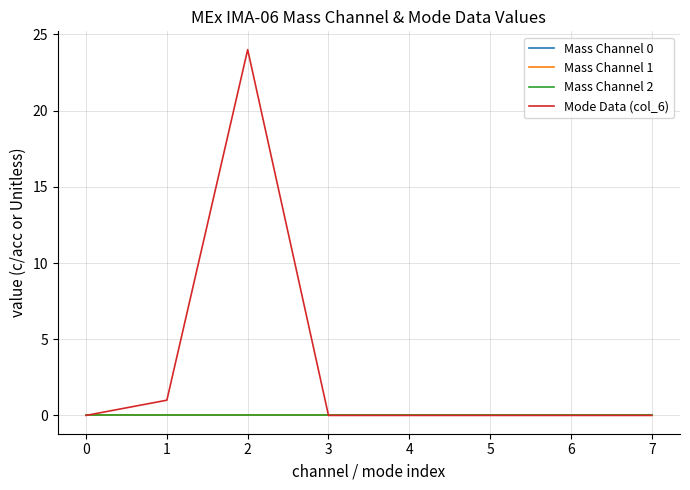

Which series has the largest range (max minus min)?

Mode Data (col_6)